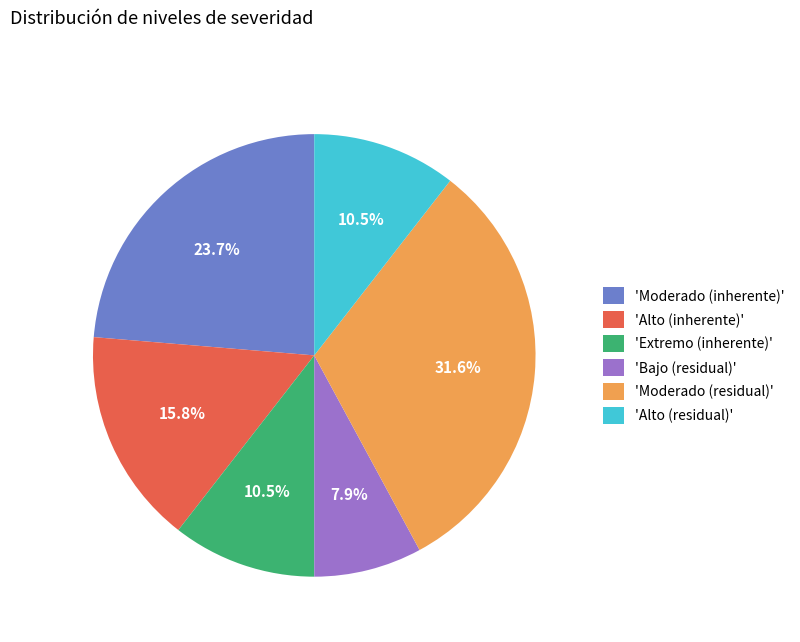

Is there any slice that represents more than half of the pie?

No